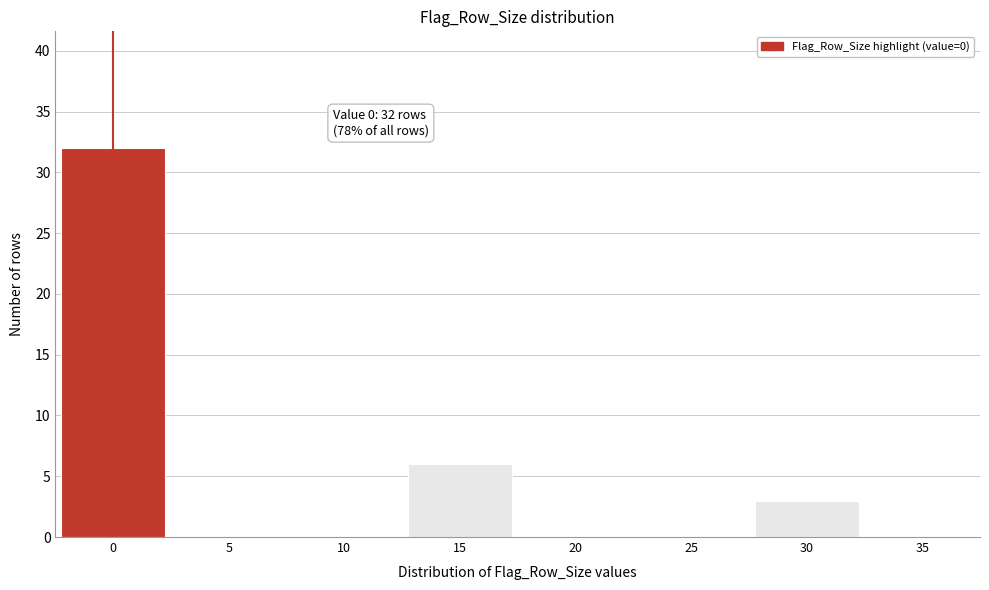

Reading left to right, list all the values displayed in this chart.

0=32	5=0	10=0	15=6	20=0	25=0	30=3	35=0